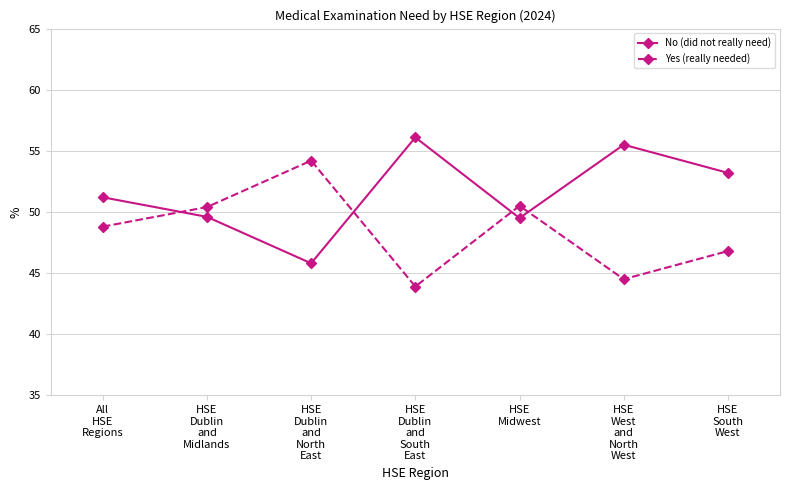

What is the average value of the Yes (really needed) series?

48.4